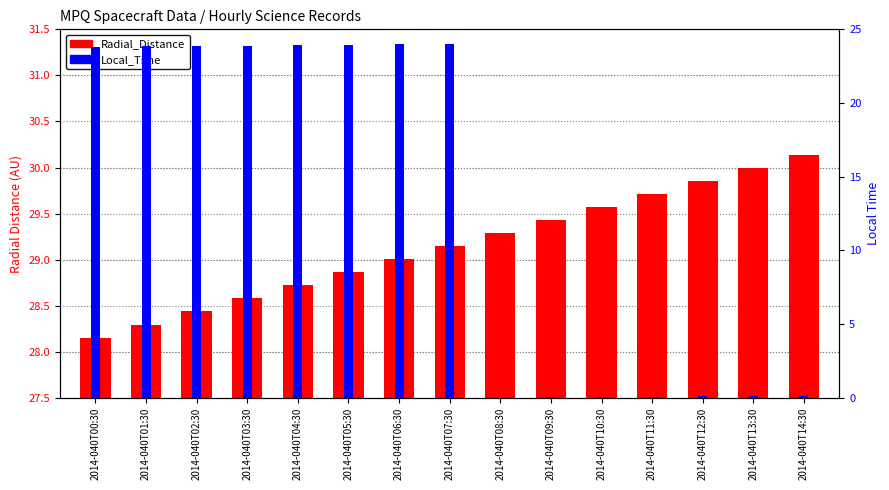

What is the difference between the Local_Time values at 2014-040T14:30 and 2014-040T05:30?

23.8